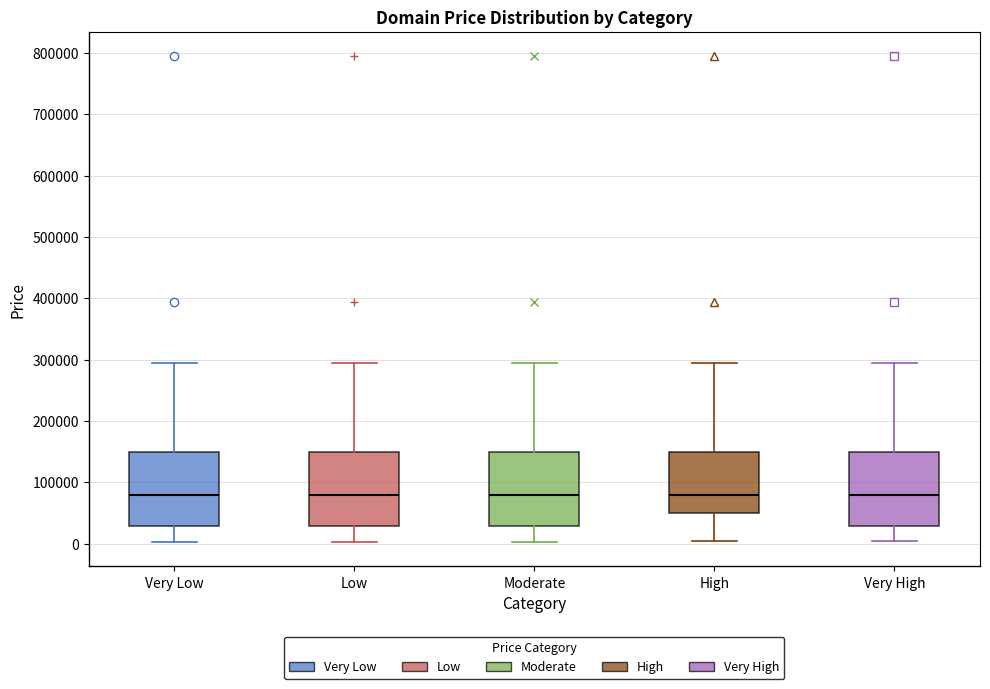

Where is the lower edge of the box for High on the y-axis? The values are not printed on the chart, so give them approximately, as read against the axis.

50000